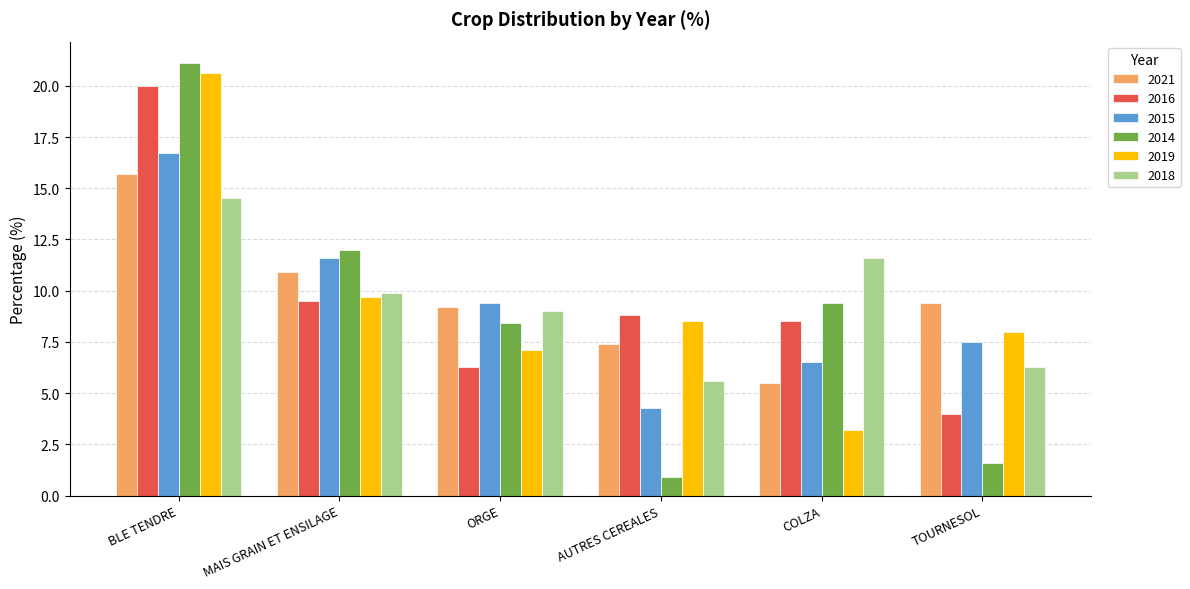

Does the chart contain stacked bars?

No